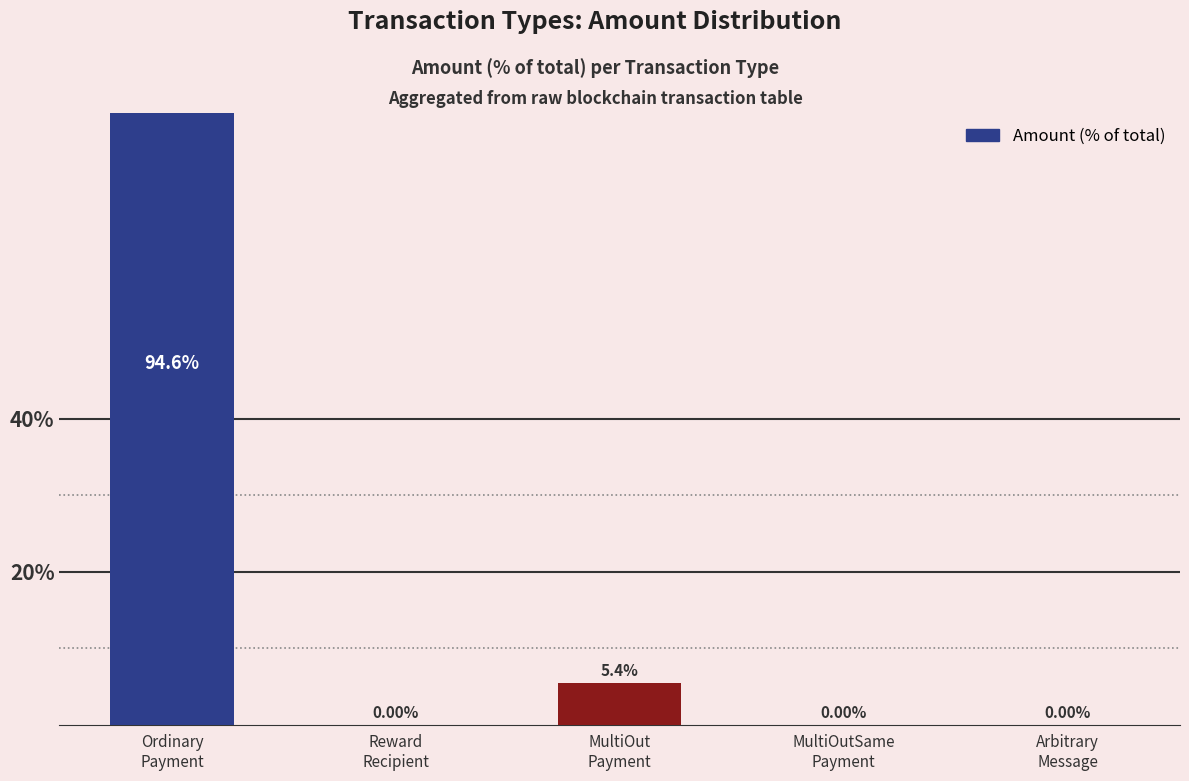

Count the number of values greater than 0.

3